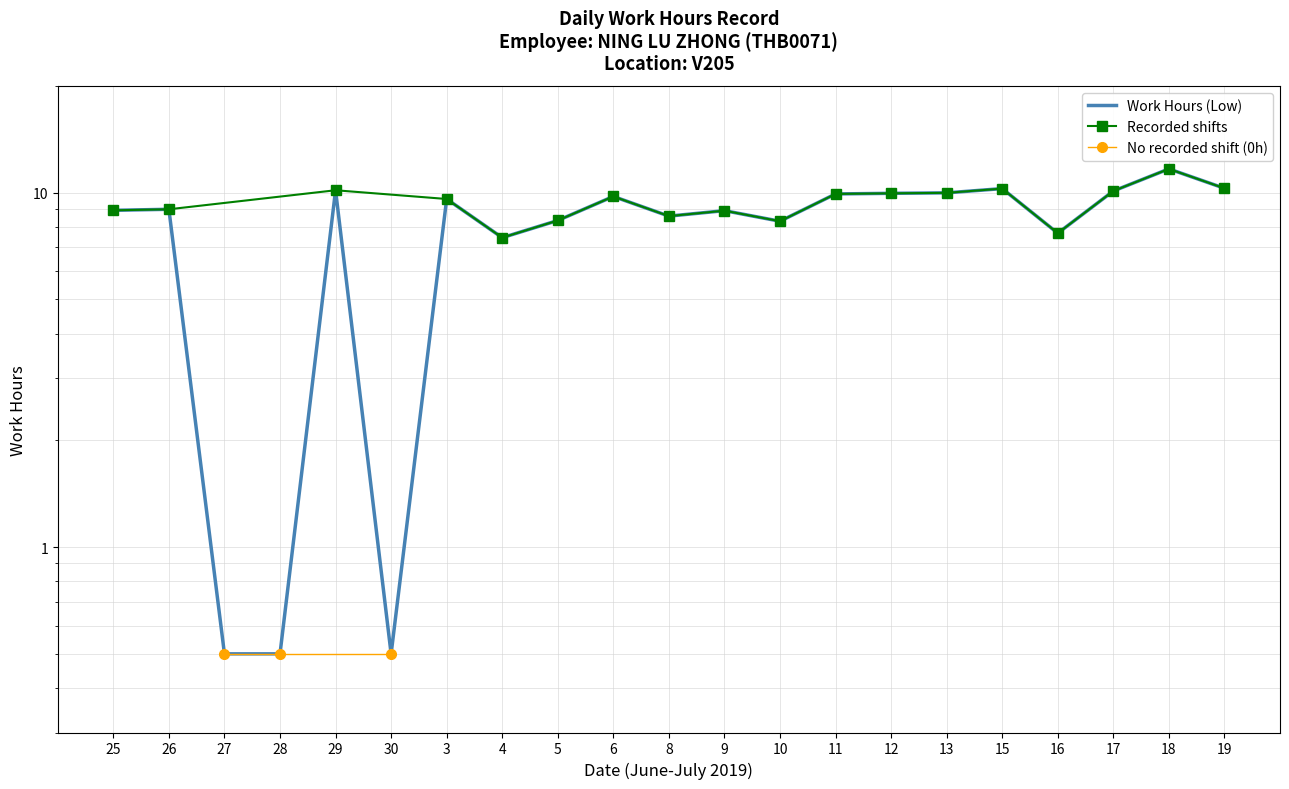

Where is the first local maximum?

26